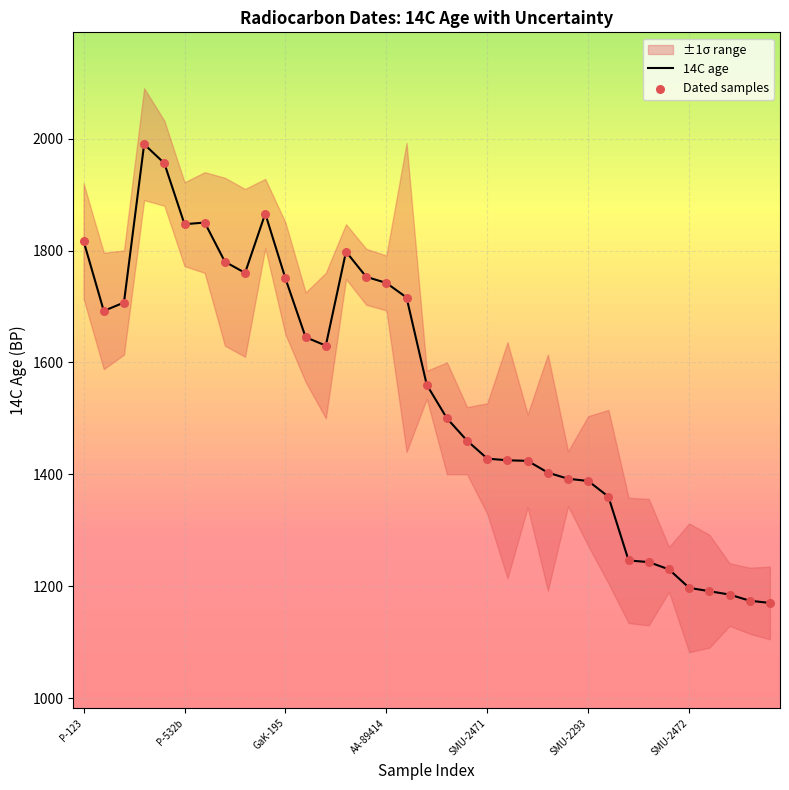

At how many categories does at least one series exceed 1245?

28